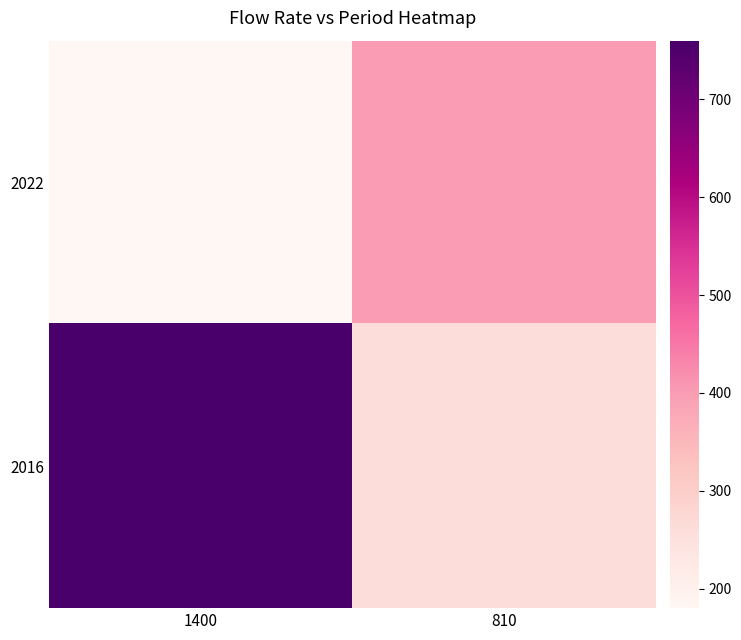

Which series has the largest range (max minus min)?

2016